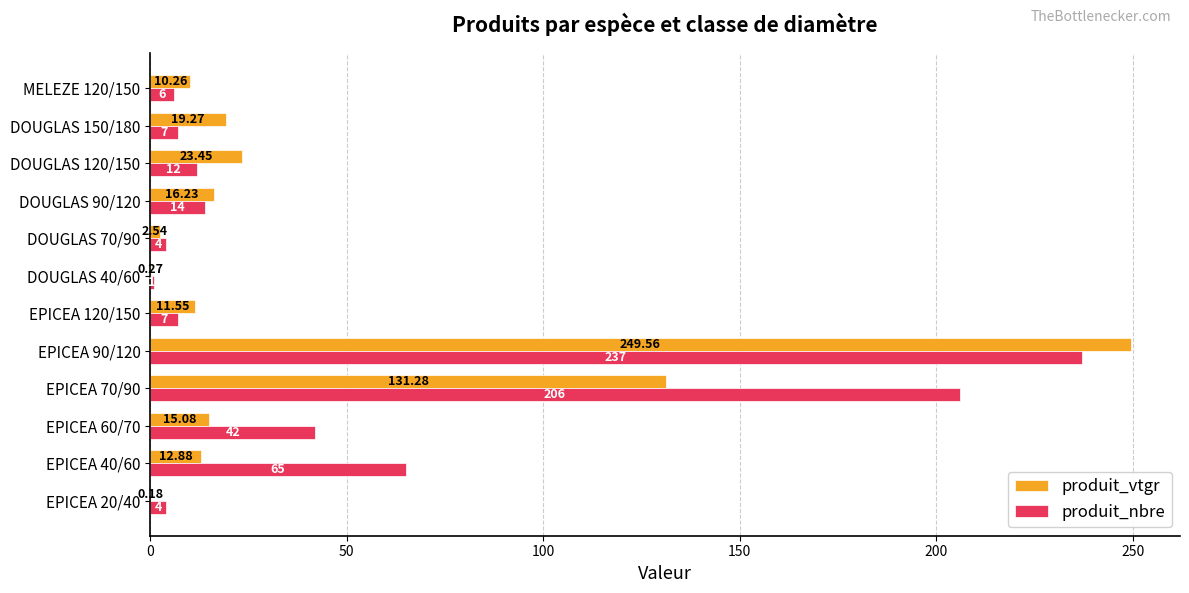

Between EPICEA 70/90 and EPICEA 120/150, which series saw the biggest shift?

produit_nbre